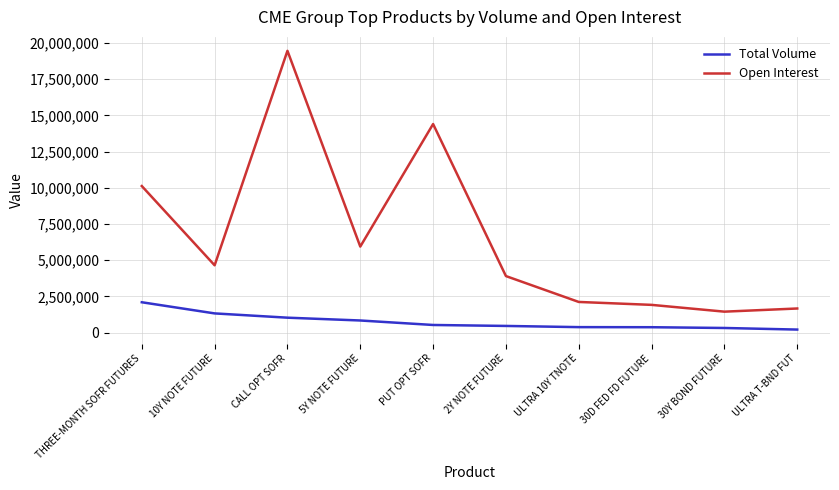

What is the difference between the maximum and minimum values in the Open Interest series?

18009101